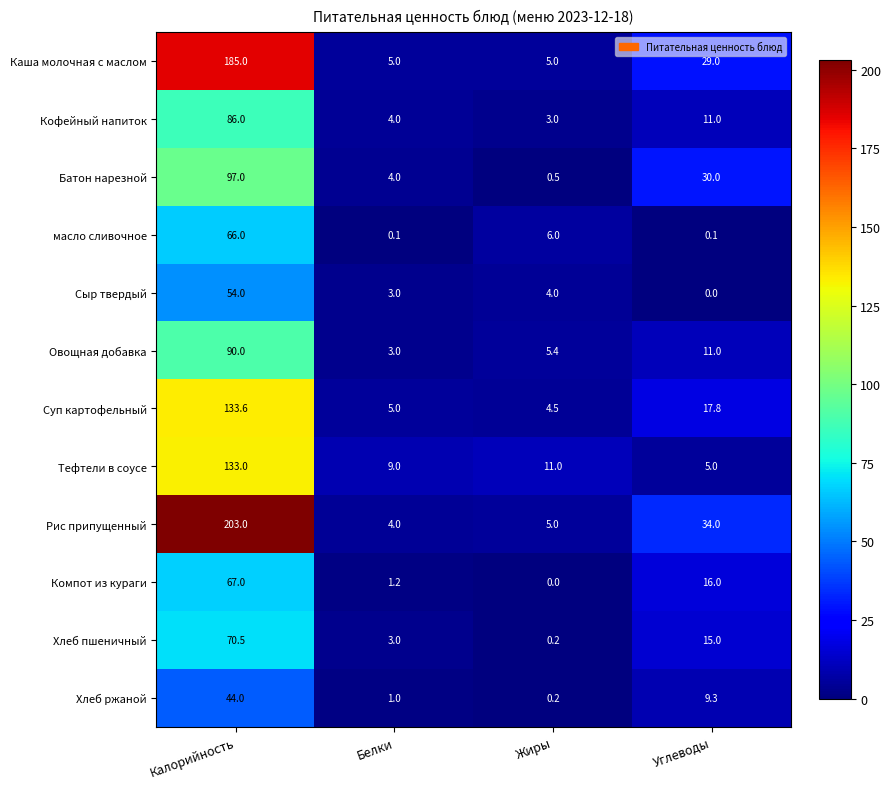

Between Калорийность and Белки, which is larger?

Калорийность